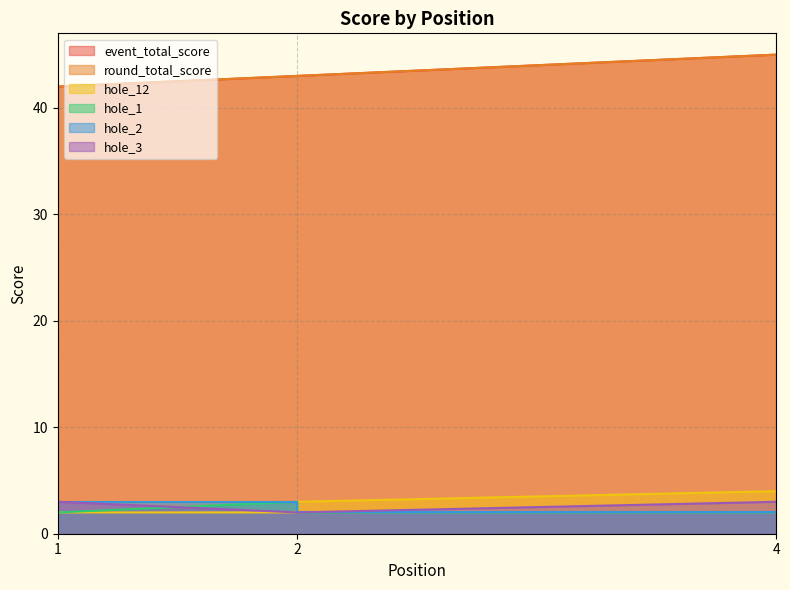

At which category is the sum across all series the highest?

4